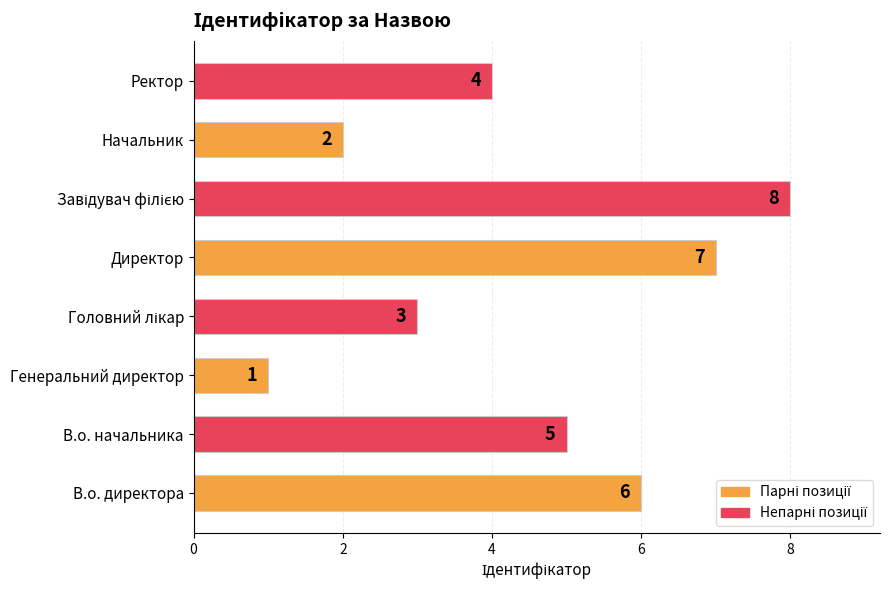

Read the value at В.о. начальника.

5